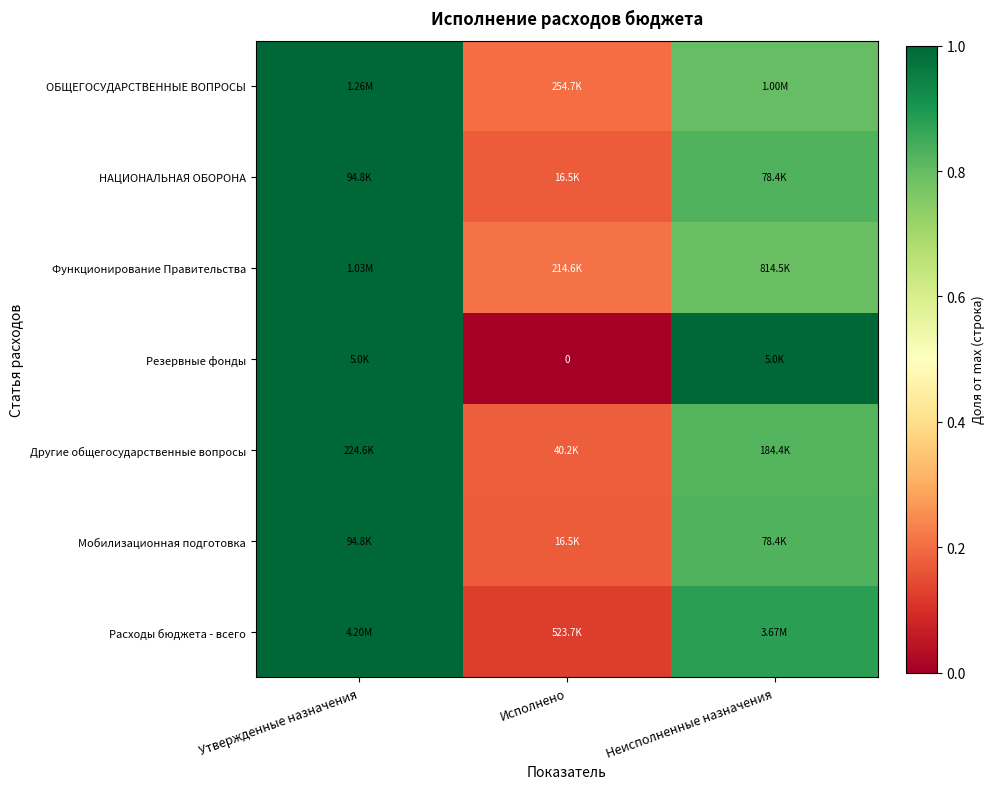

At which label does Другие общегосударственные вопросы reach its minimum?

Исполнено